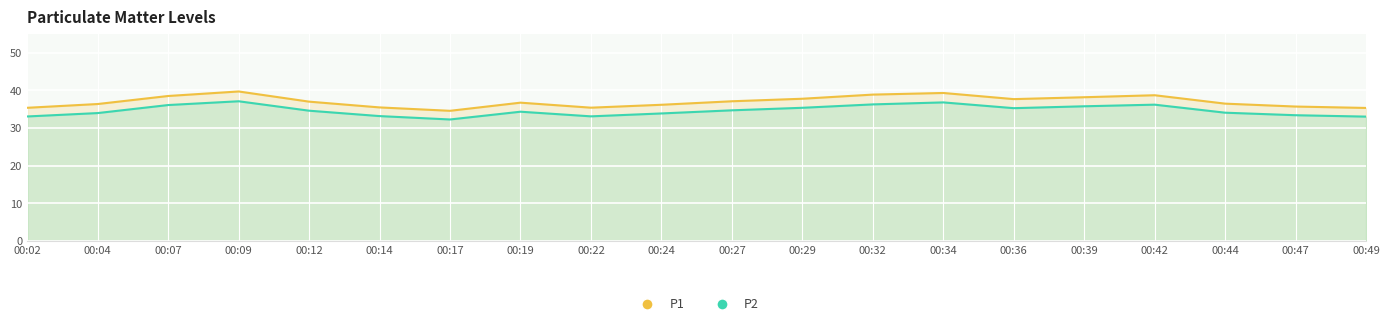

True or false: P1 and P2 cross at least once.

False